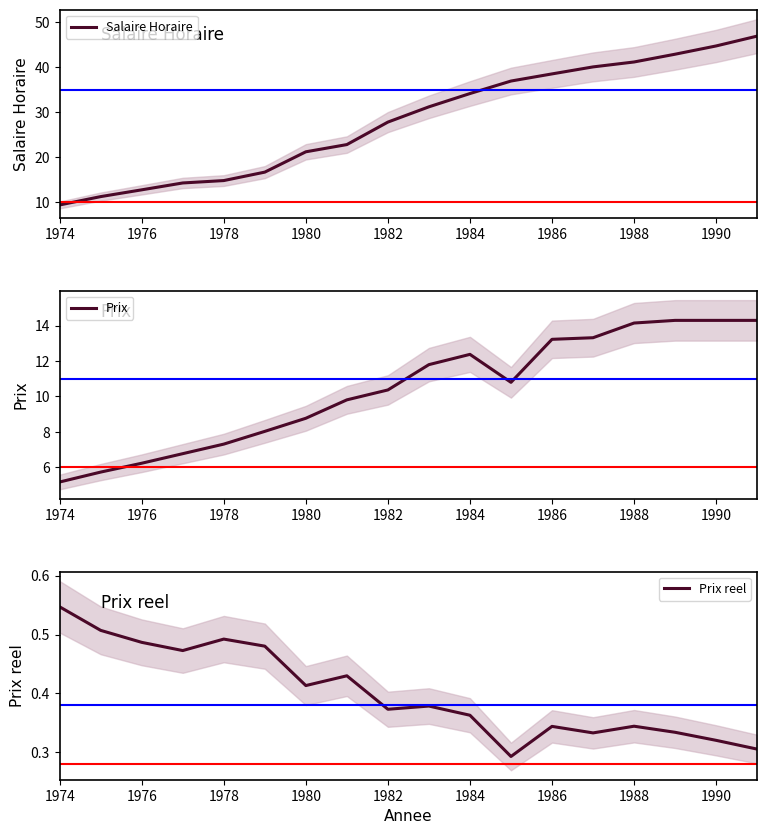

The Prix series shows 5.2 at 1974. True or false?

True